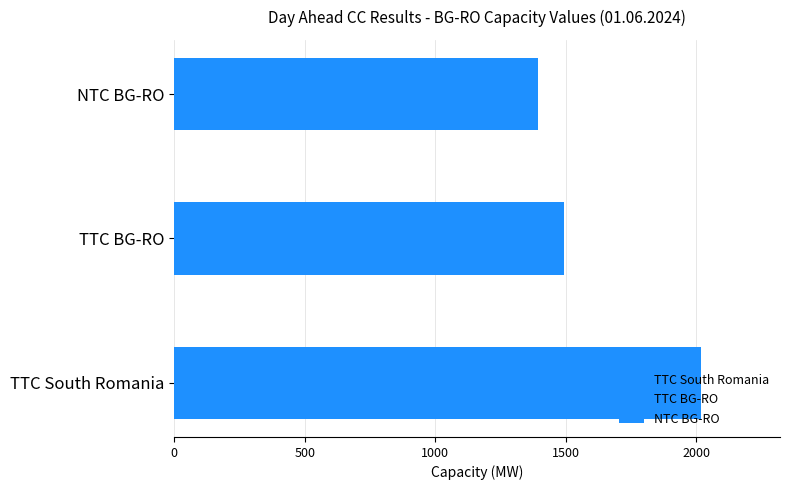

What is the average value of the TTC BG-RO series?

1493